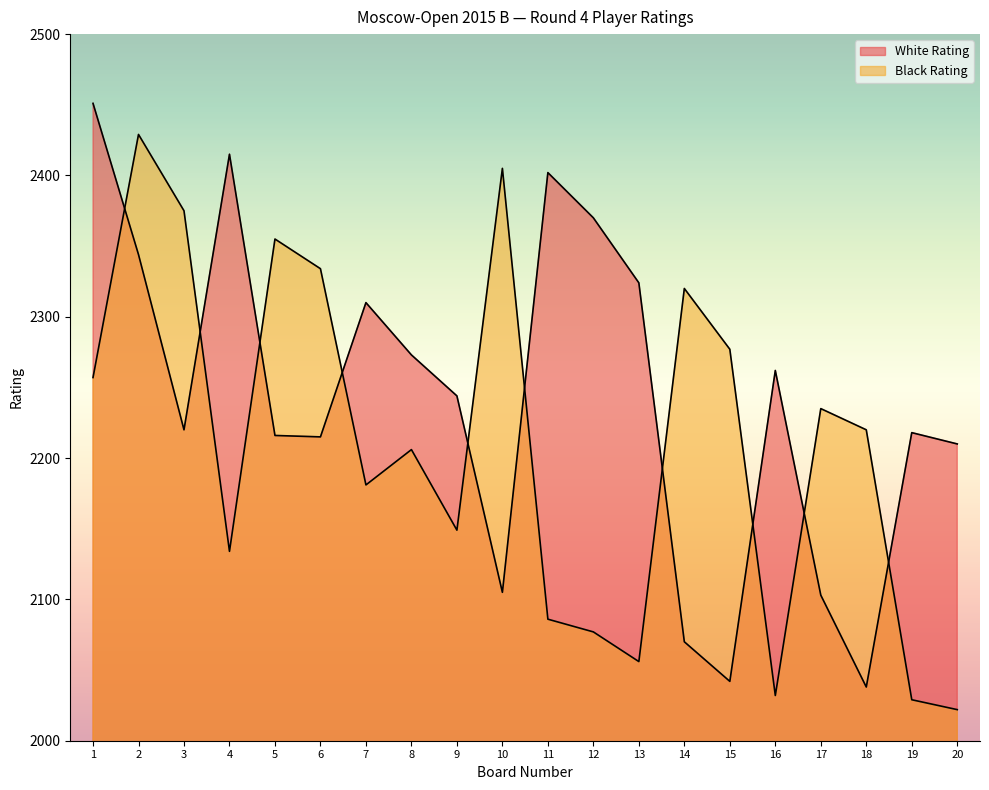

True or false: White Rating has more than 1 points higher than both neighbors.

True